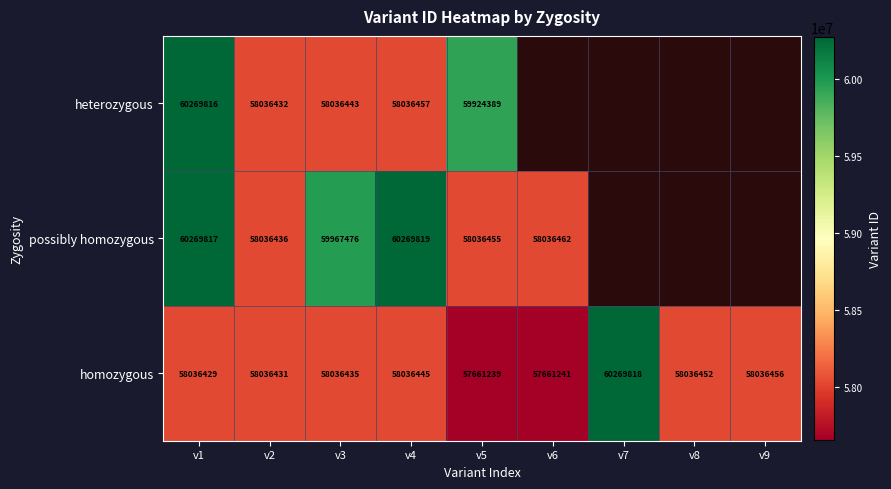

The heterozygous series shows 60269816 at v1. True or false?

True